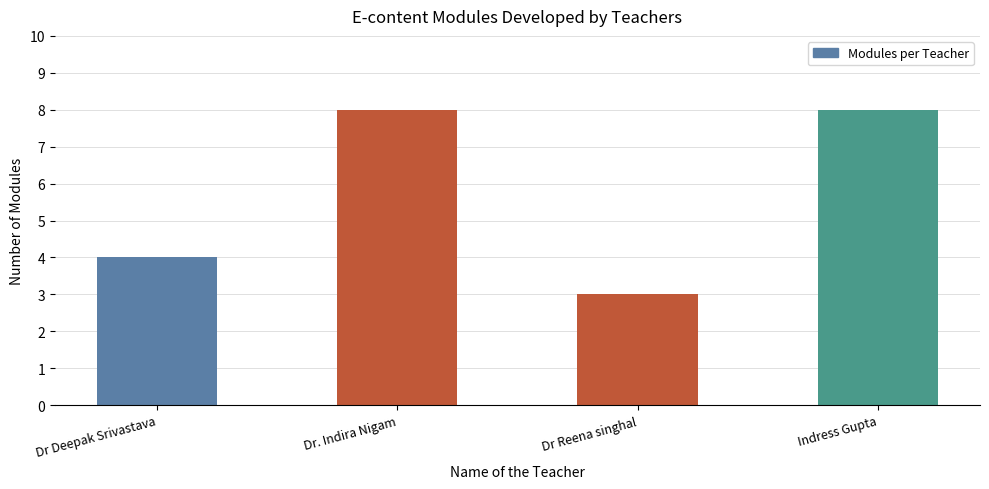

What is the label of the 1st bar from the left?

Dr Deepak Srivastava